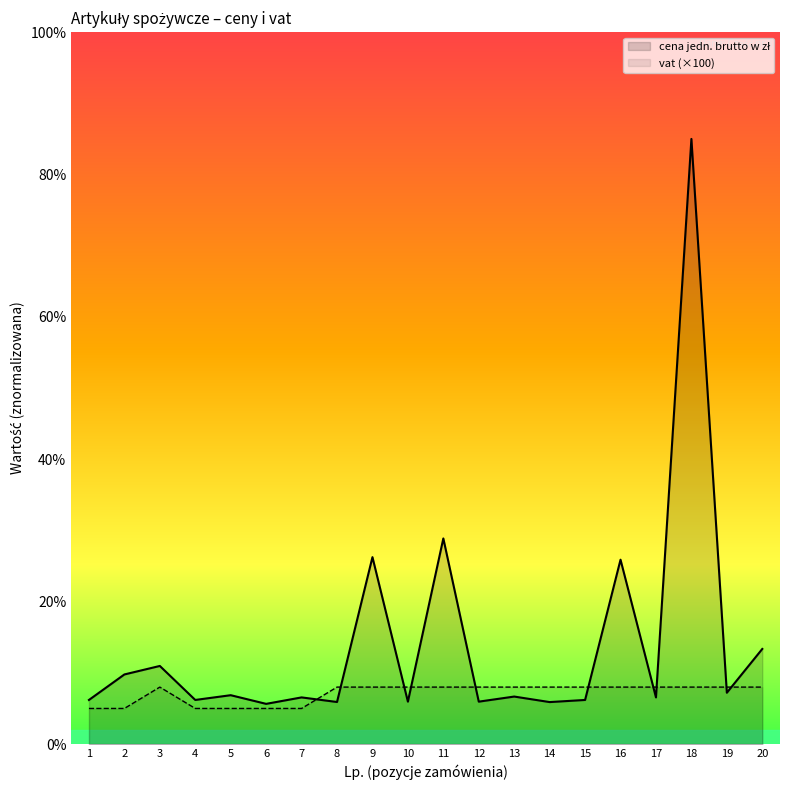

How many data points in cena jedn. brutto w zł are less than 6?

5